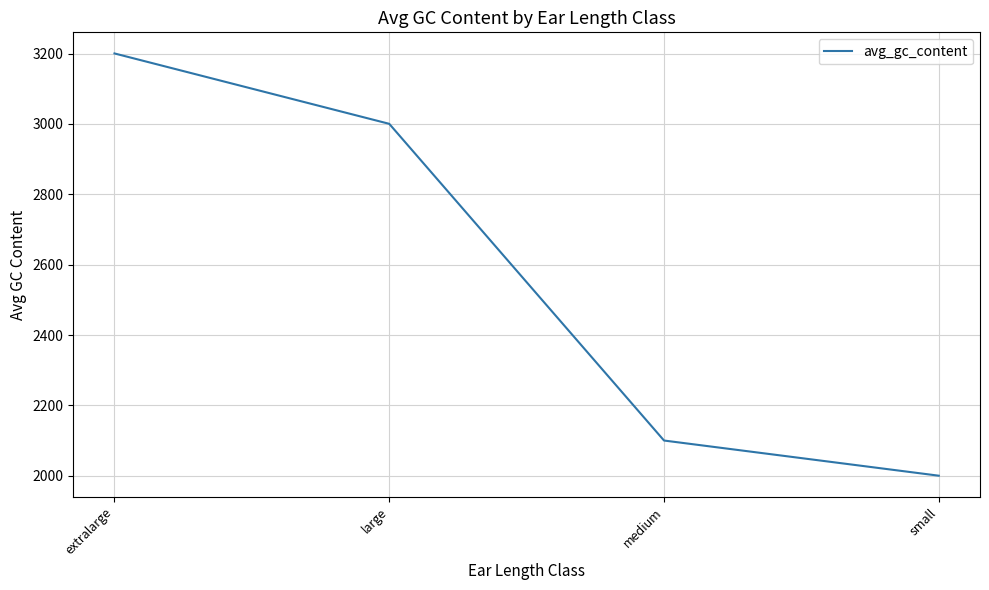

True or false: the data shows 3000.3 at large.

True